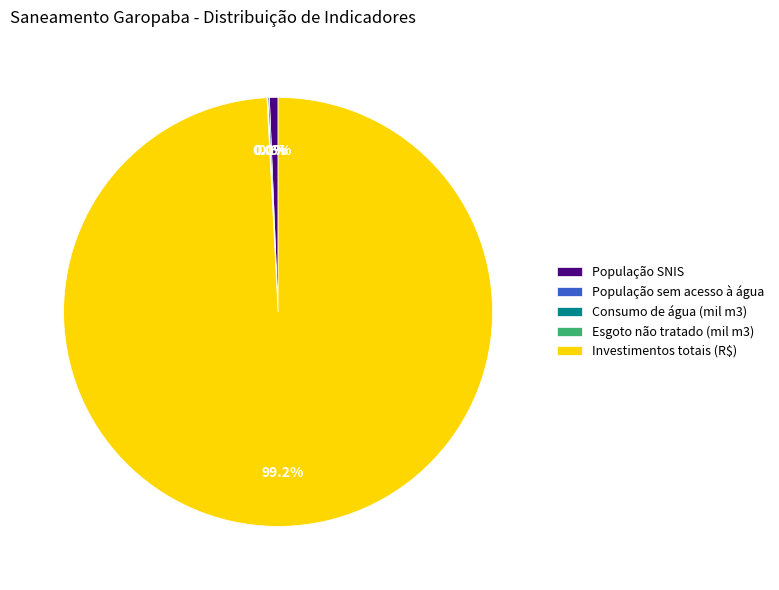

What is the largest slice in the pie chart?

Investimentos totais (R$)